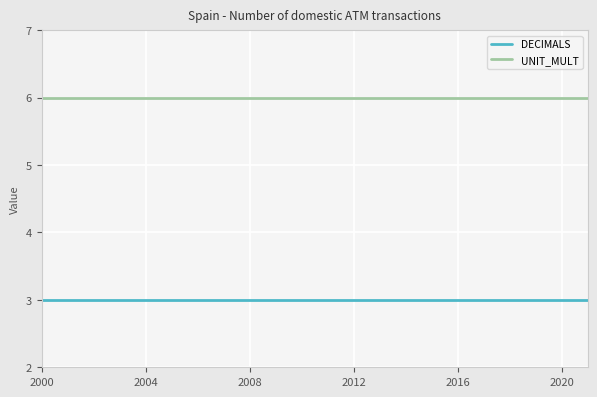

True or false: UNIT_MULT and DECIMALS cross at least once.

False